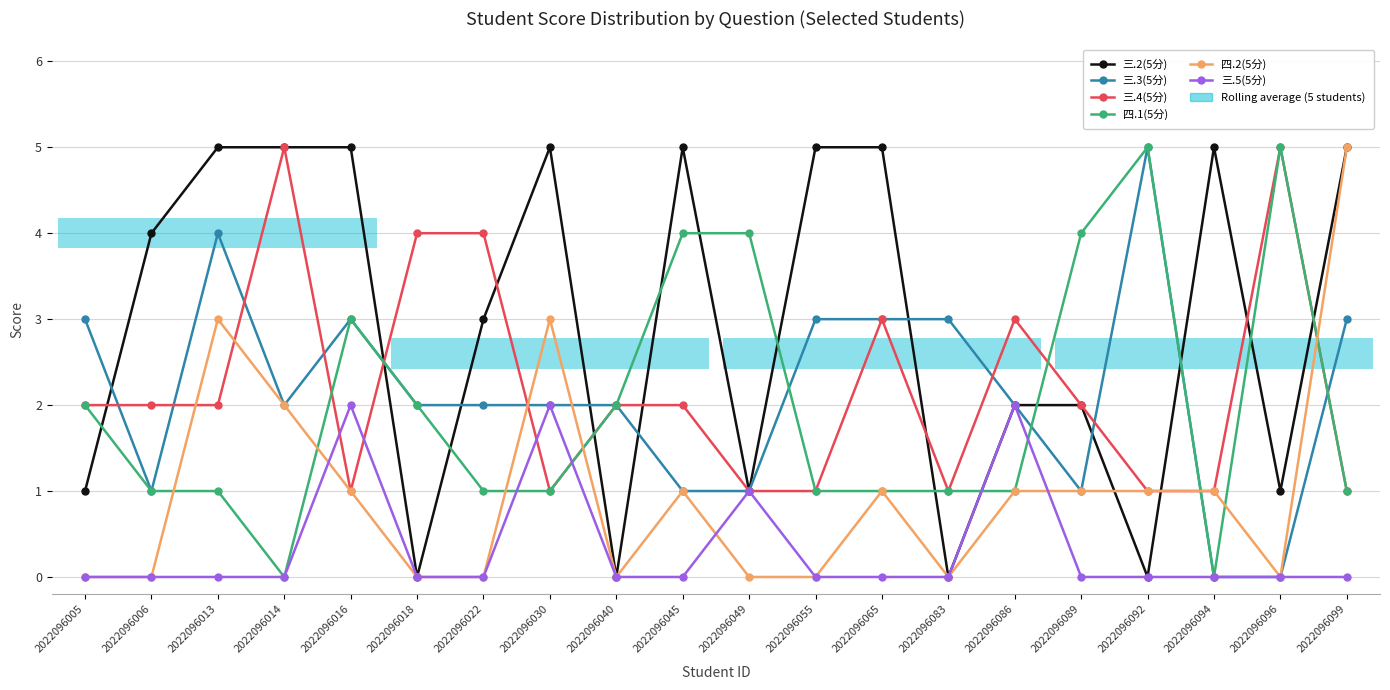

The value of 三.2(5分) at 2022096018 is -3. True or false?

False